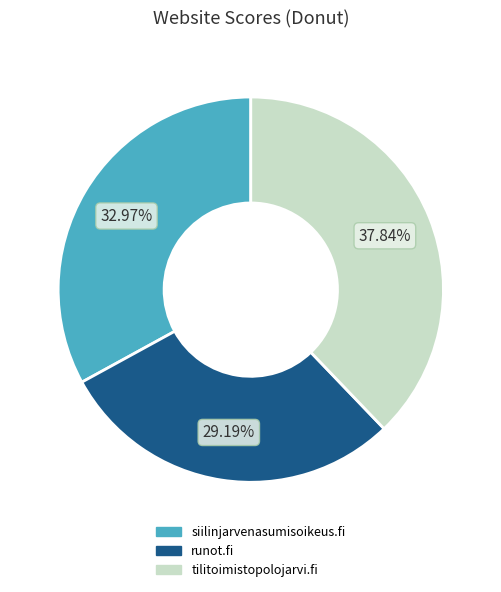

Between tilitoimistopolojarvi.fi and runot.fi, which is larger?

tilitoimistopolojarvi.fi